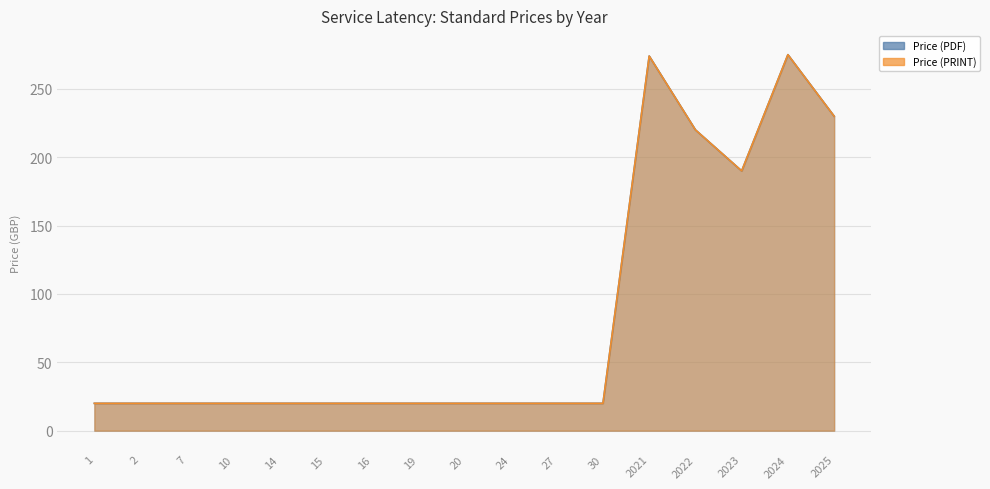

True or false: Price (PDF) and Price (PRINT) cross at least once.

False